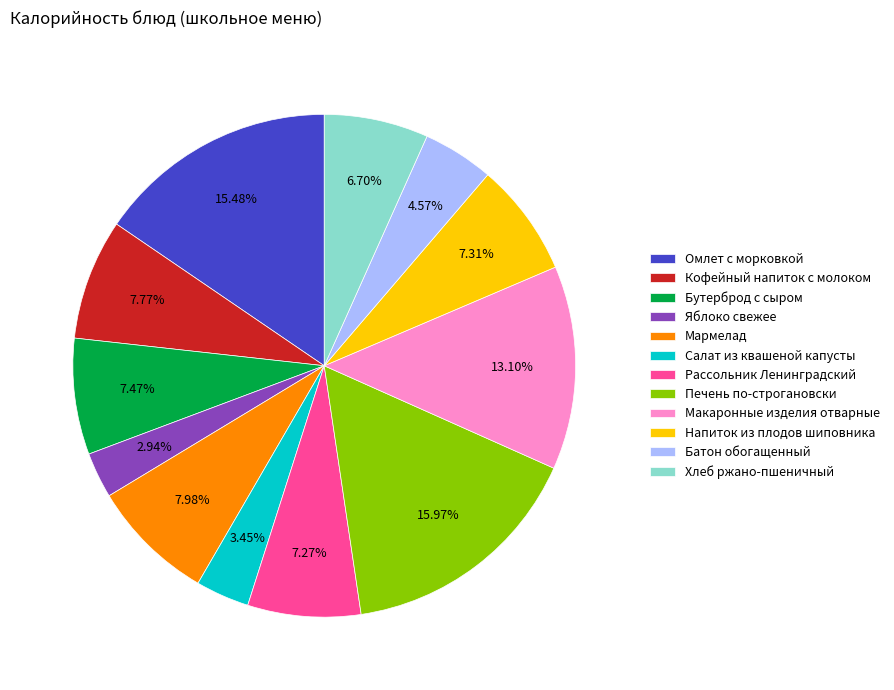

Which slice is the smallest?

Яблоко свежее